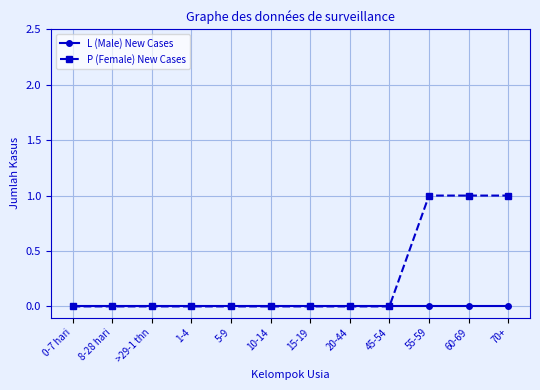

Which series has the largest range (max minus min)?

P (Female) New Cases